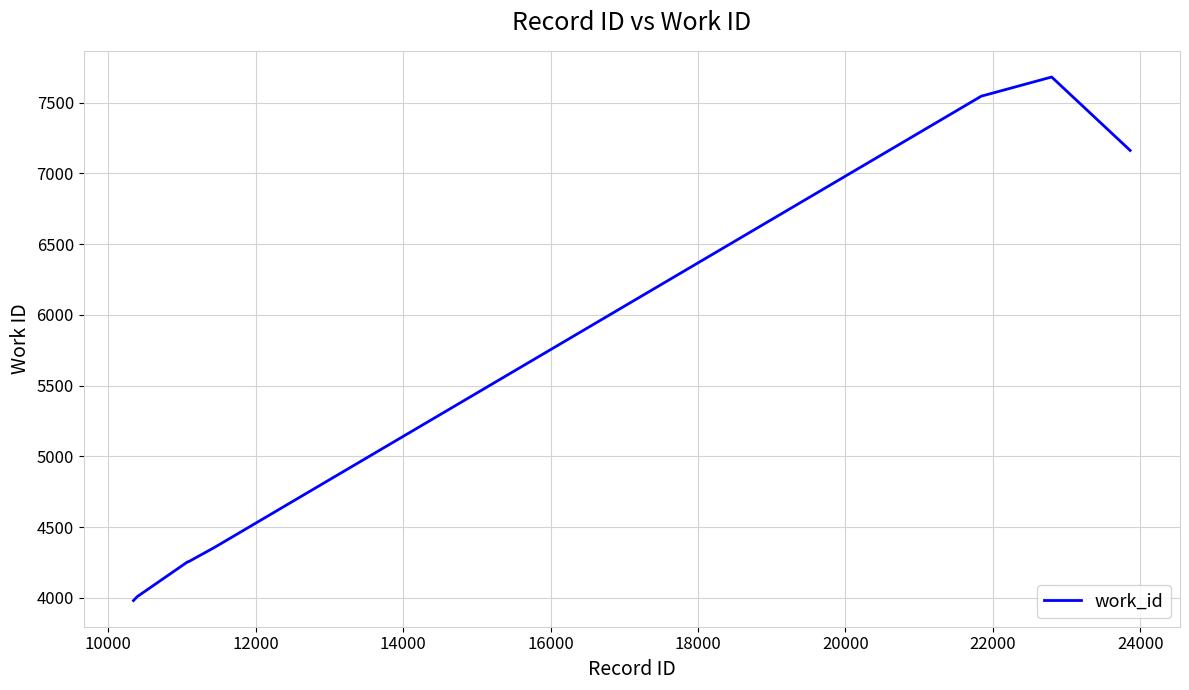

What is the smallest value displayed?

3981